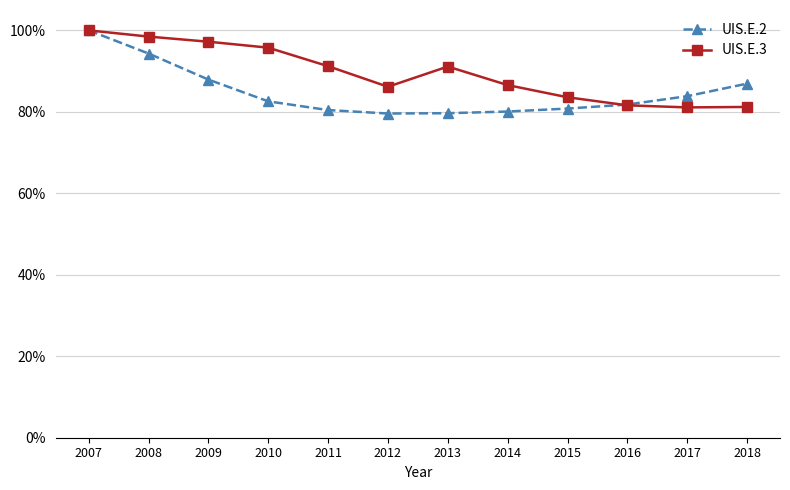

What are all the series names shown in the legend?

UIS.E.2, UIS.E.3